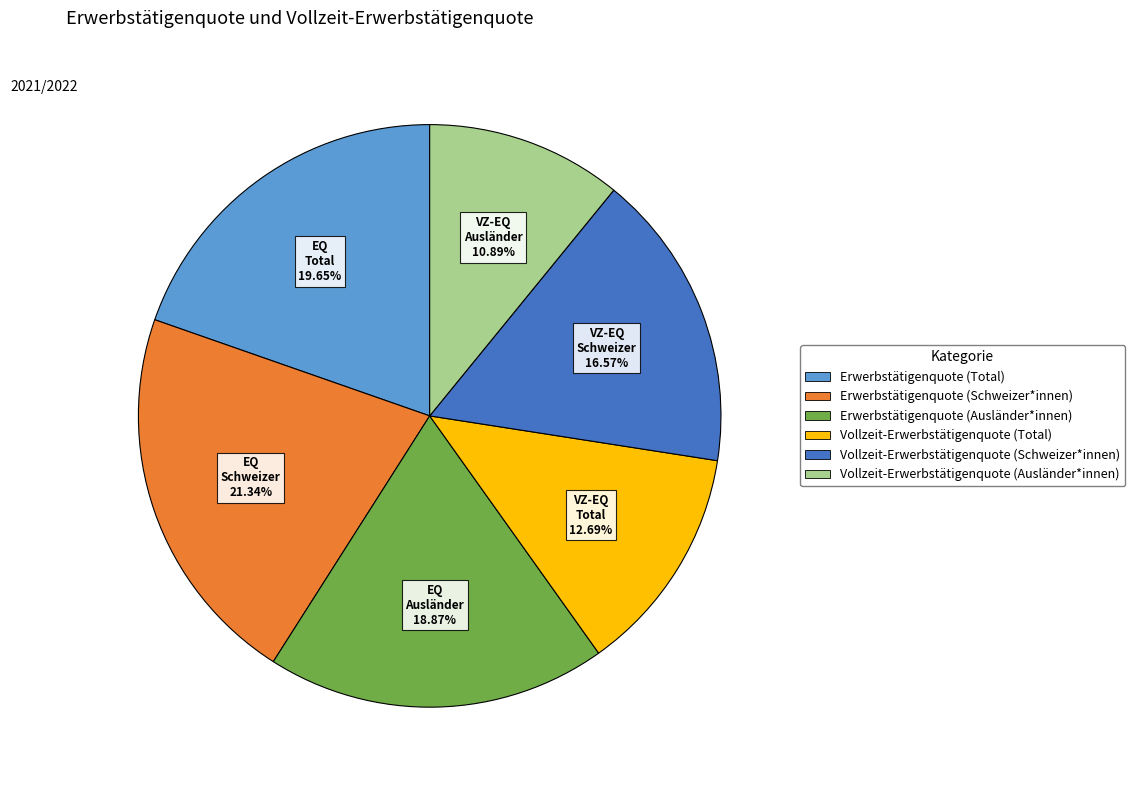

To the nearest percent, what is the difference between the largest and smallest slice percentages?

10%